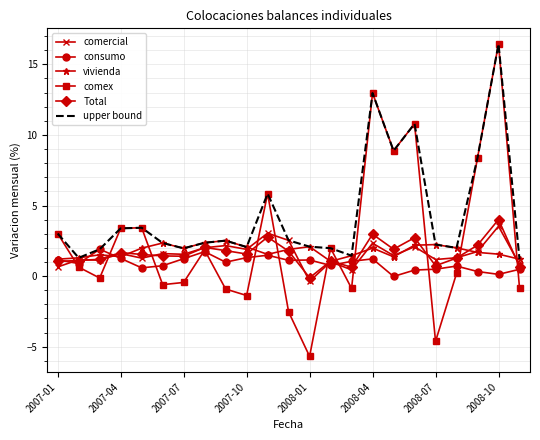

What is the highest value of the comex series?

16.4